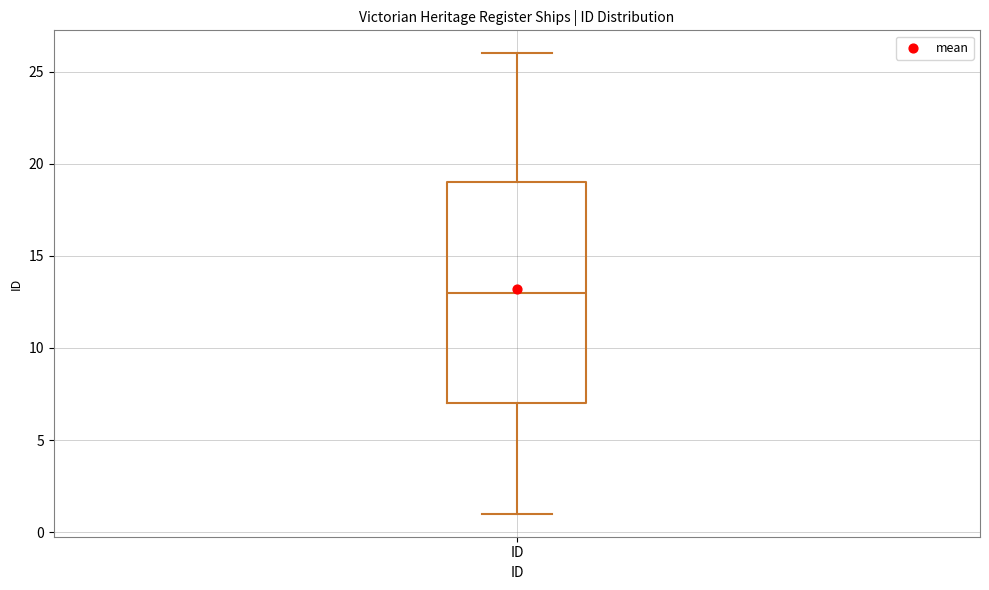

Transcribe this box plot: give where the median line is, the range the box spans, and where the two whiskers end, as read against the y-axis. The values are not printed on the chart, so give them approximately, as read against the axis.

median 13, box 7 to 19, whiskers 1 to 26